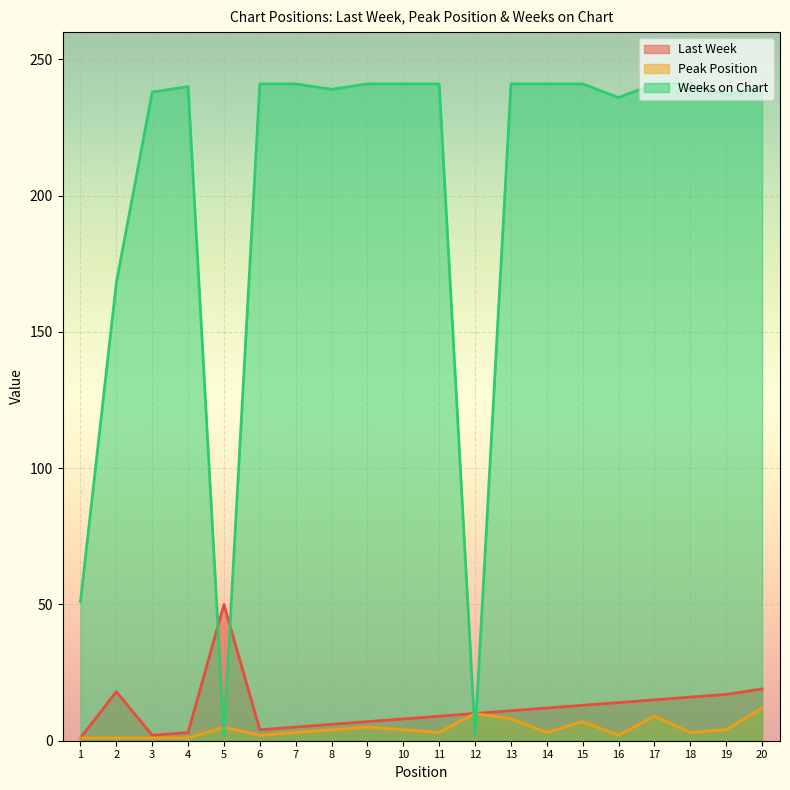

How many lines are shown in the chart?

3